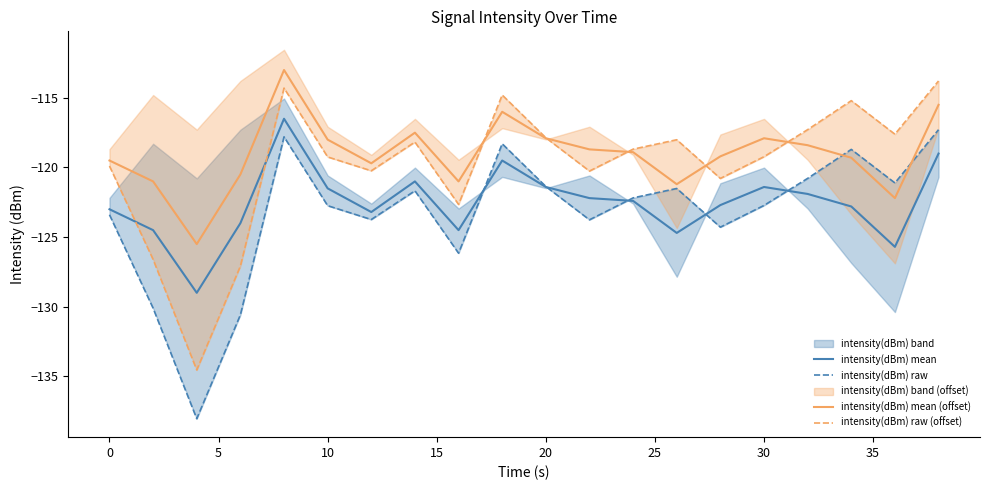

The intensity(dBm) mean (offset) series shows -119.5 at 0. True or false?

True